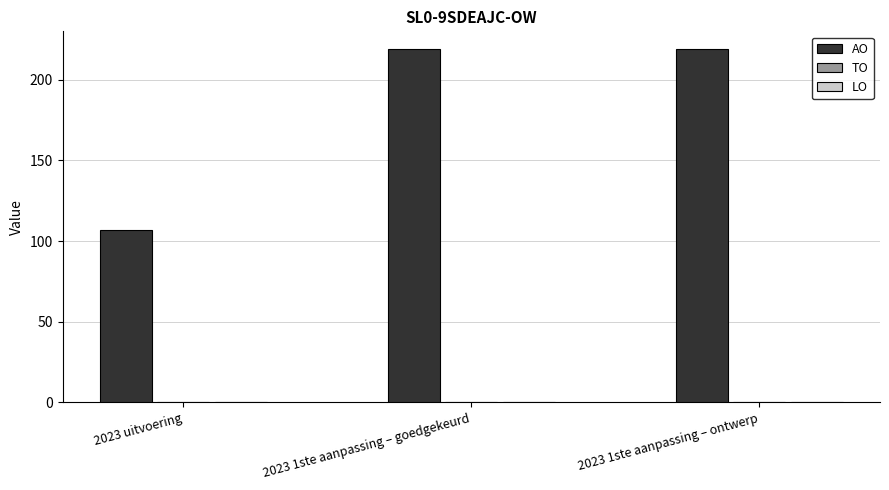

What is the label of the 2nd bar from the left?

2023 1ste aanpassing – goedgekeurd